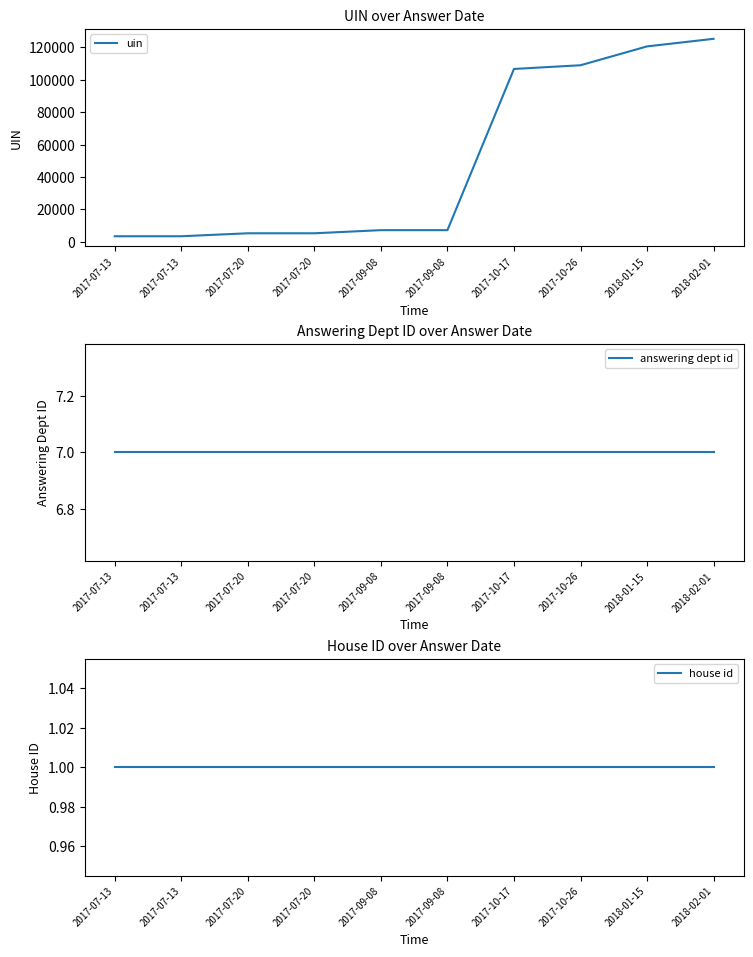

What is the value of the house id point at the 7th from the left?

1